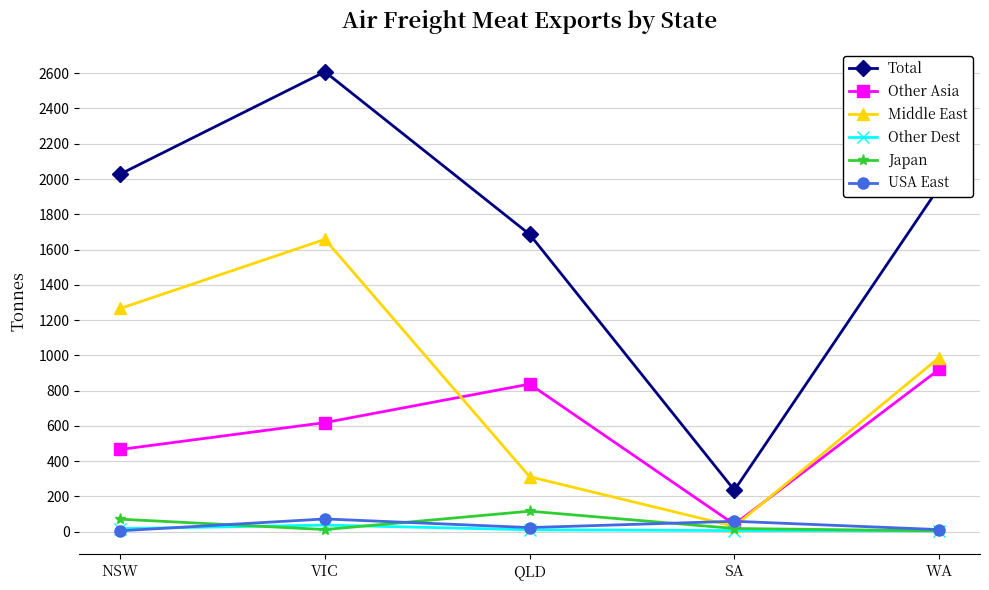

Where is the first local maximum for Total?

VIC